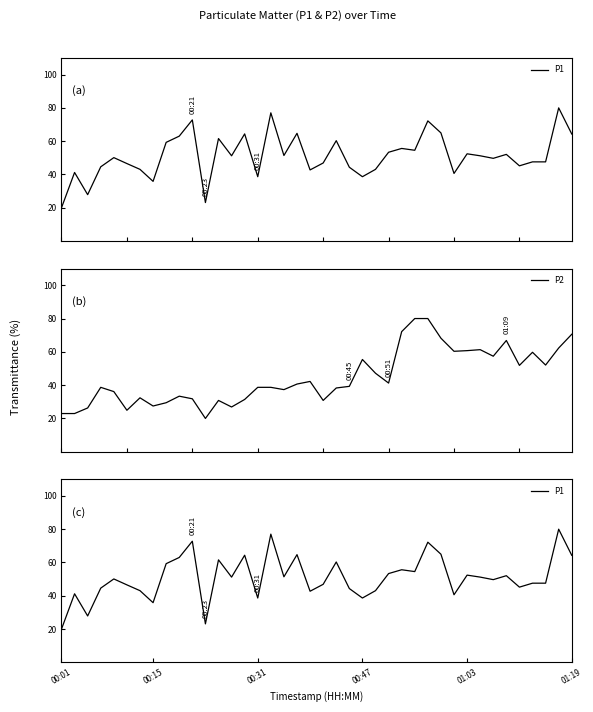

The value of P2 at 34 is 66.8. True or false?

True